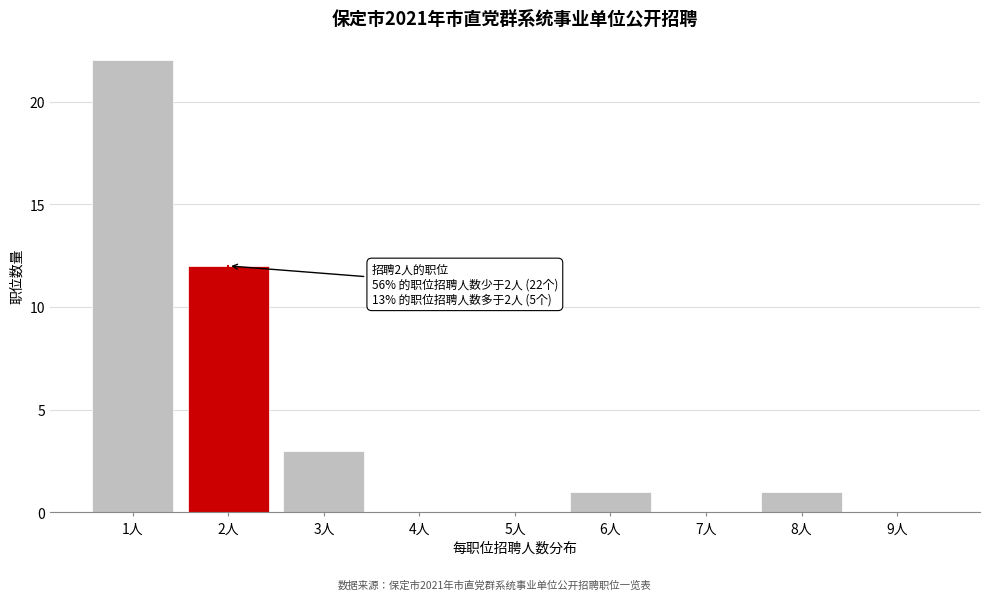

Reading right to left, transcribe all the data shown in this chart.

9人=0	8人=1	7人=0	6人=1	5人=0	4人=0	3人=3	2人=12	1人=22